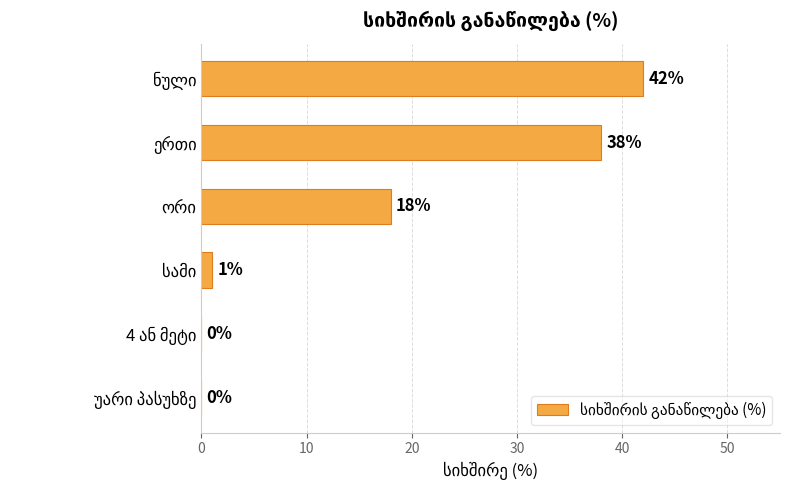

What is the maximum value shown in the chart?

42